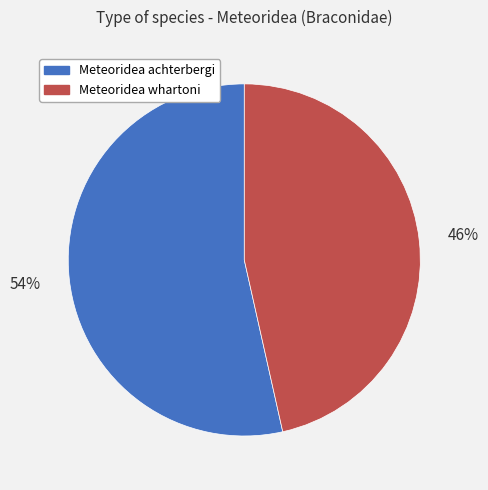

Is it true that Meteoridea achterbergi is 39% of the pie?

False